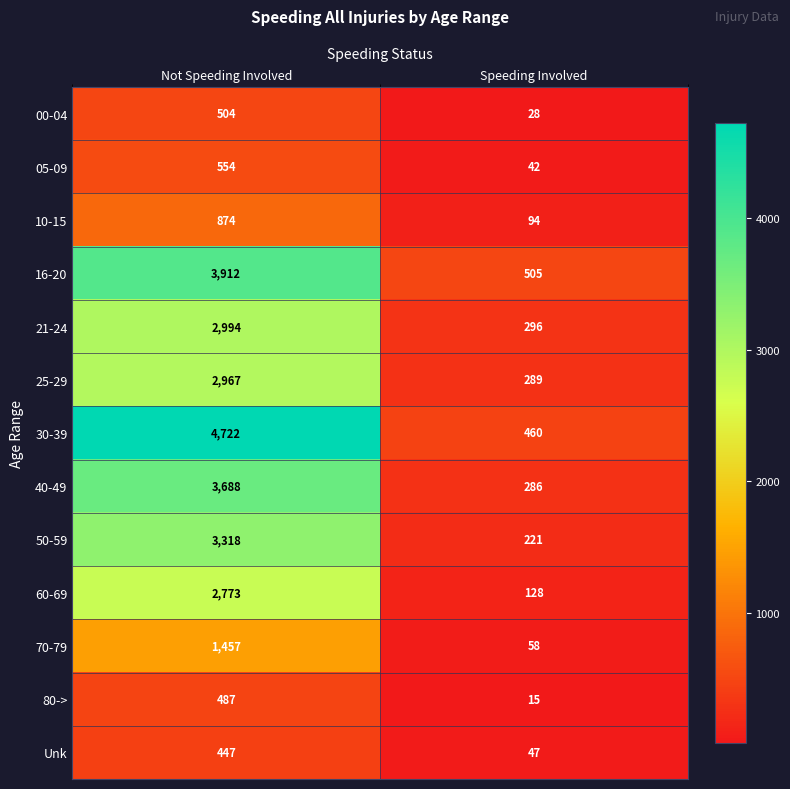

What is the difference between the highest and lowest values at Not Speeding Involved?

4275